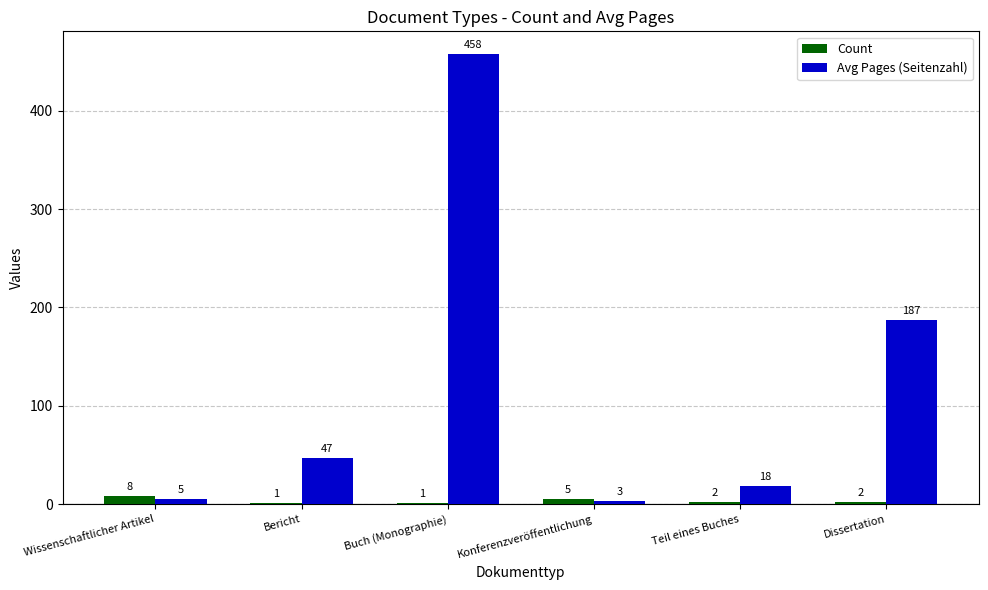

Reading right to left, transcribe all the data shown in this chart.

Count: Dissertation=2	Teil eines Buches=2	Konferenzveröffentlichung=5	Buch (Monographie)=1	Bericht=1	Wissenschaftlicher Artikel=8
Avg Pages (Seitenzahl): Dissertation=187	Teil eines Buches=18	Konferenzveröffentlichung=3	Buch (Monographie)=458	Bericht=47	Wissenschaftlicher Artikel=5